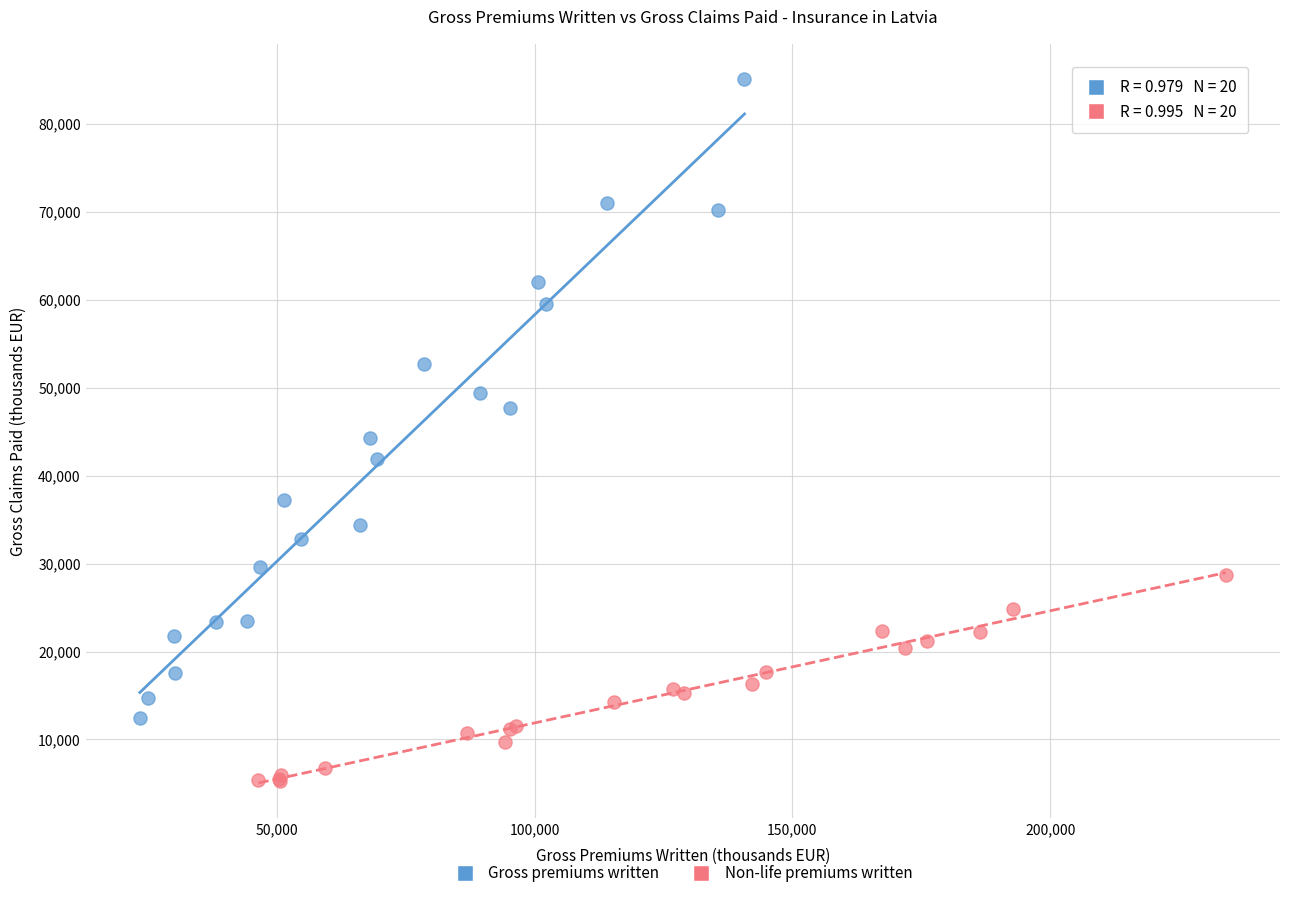

Which series contains the lowest Y value?

Non-life premiums written